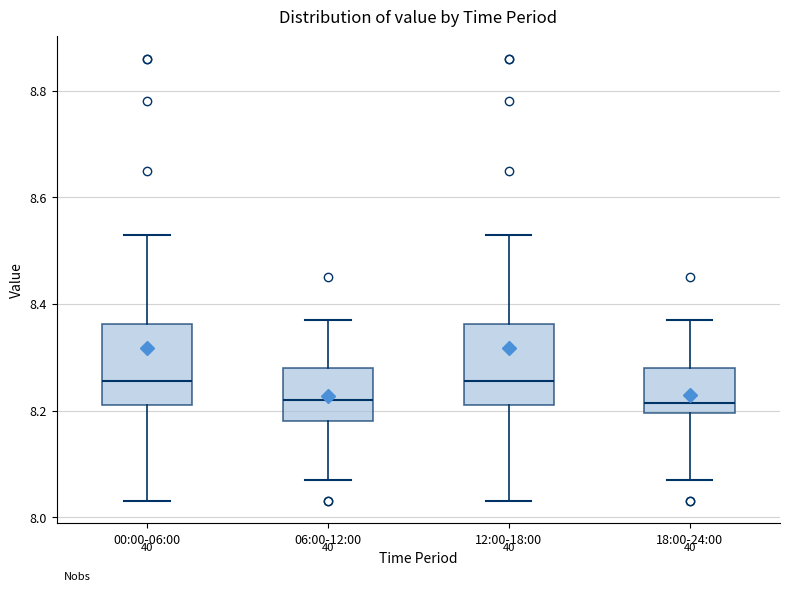

Where does the upper whisker of the box for 12:00-18:00 end on the y-axis? The values are not printed on the chart, so give them approximately, as read against the axis.

8.54